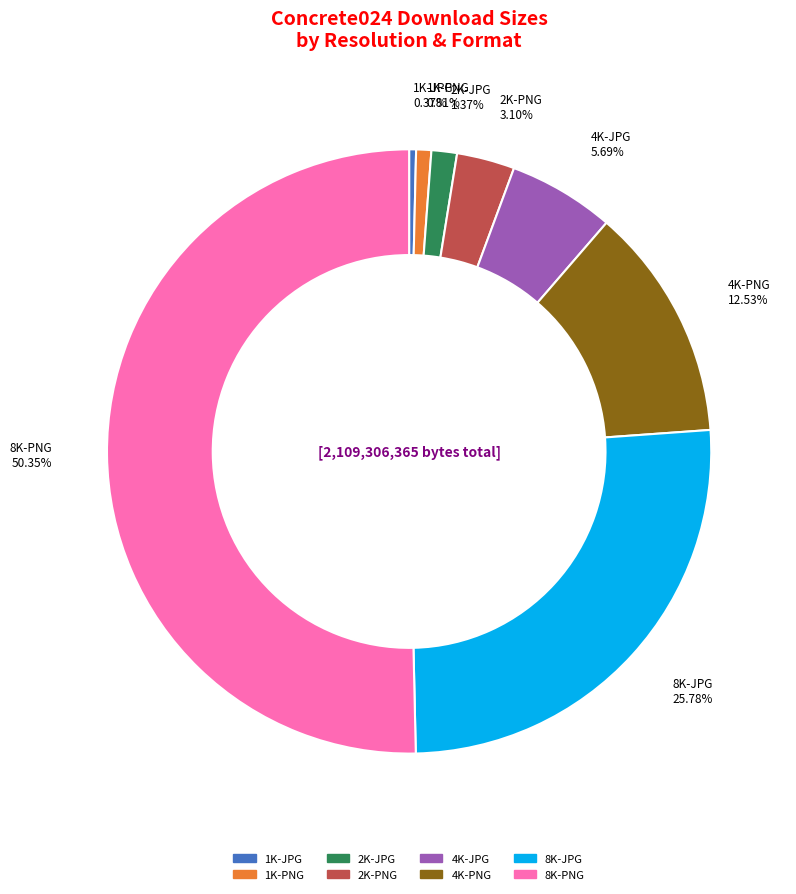

What percentage do 2K-JPG and 4K-PNG together represent?

13.9%